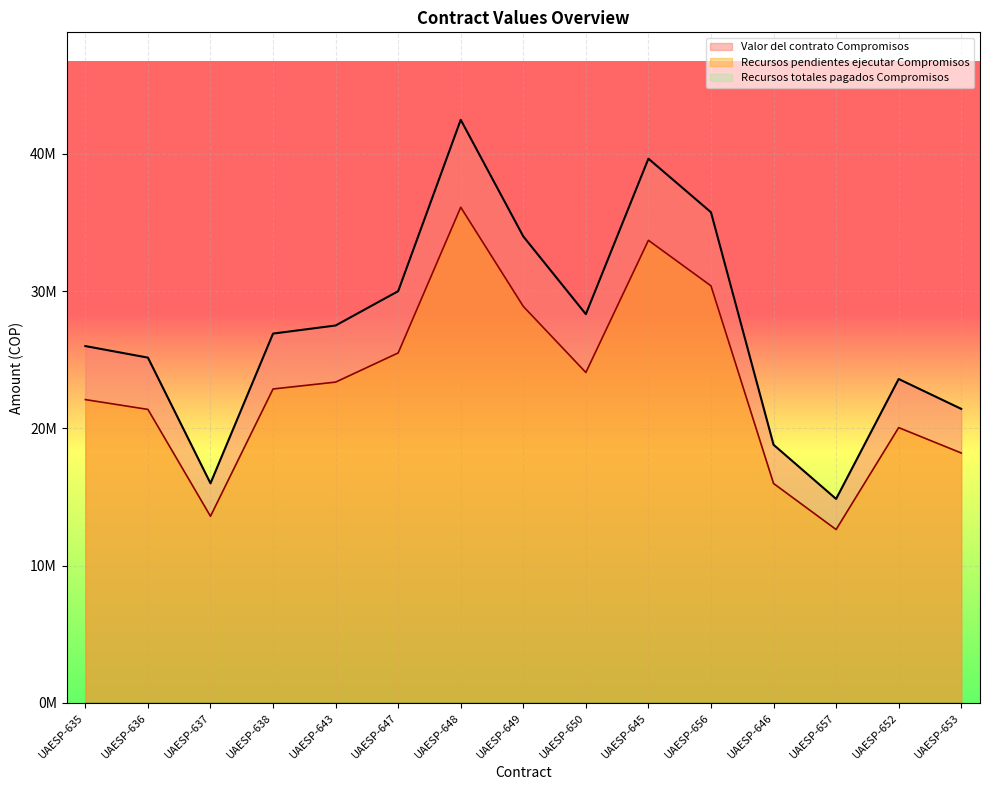

Reading left to right, what are all the values shown in this chart?

Valor del contrato Compromisos: 26000000	25158780	16000000	26910000	27500000	30000000	42487500	33990000	28325000	39655000	35750000	18810000	14862900	23600000	21424000
Recursos pendientes ejecutar Compromisos: 22100000	21384963	13600000	22873500	23375000	25500000	36114375	28891500	24076250	33706750	30387500	15988500	12633465	20060000	18210400